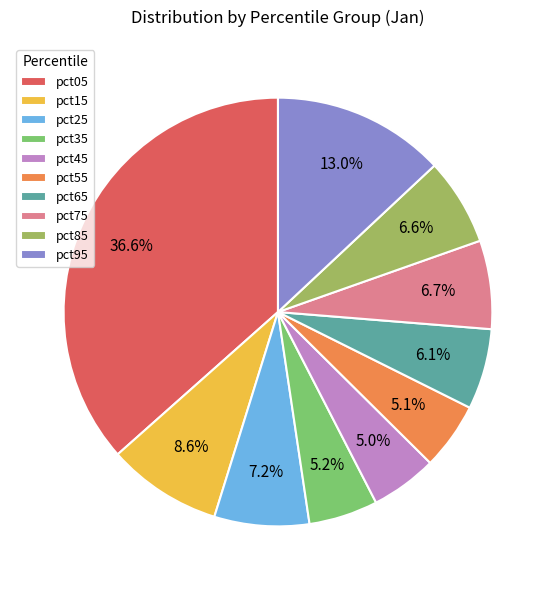

To the nearest percent, what portion does pct95 represent?

13%